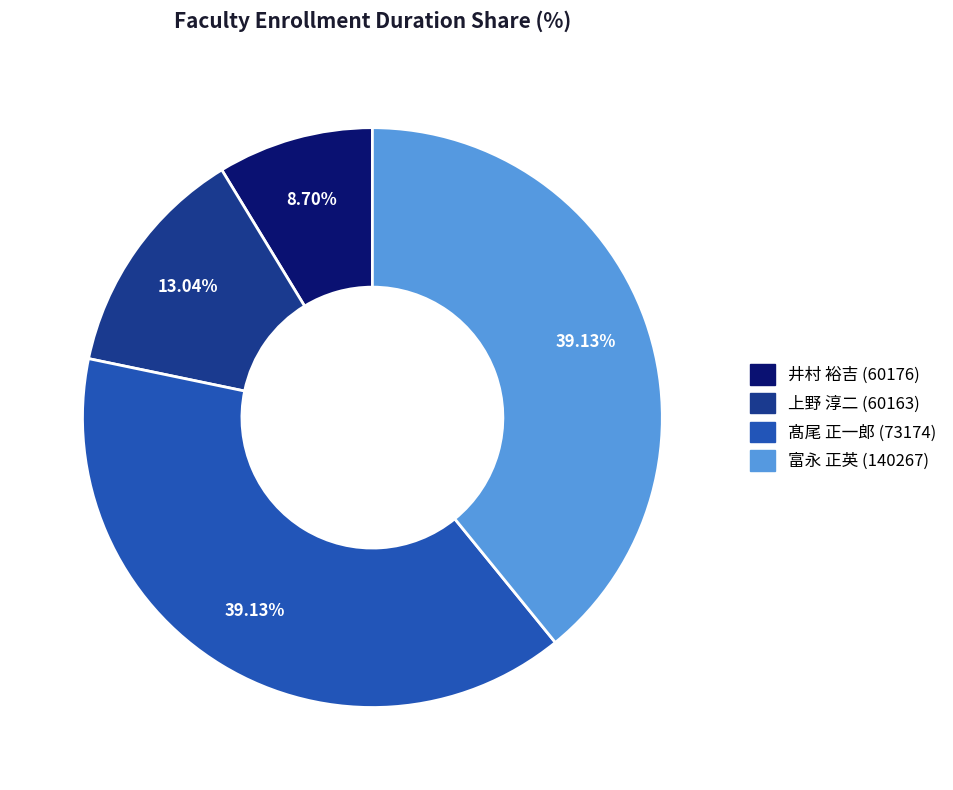

Count the number of slices in the pie.

4